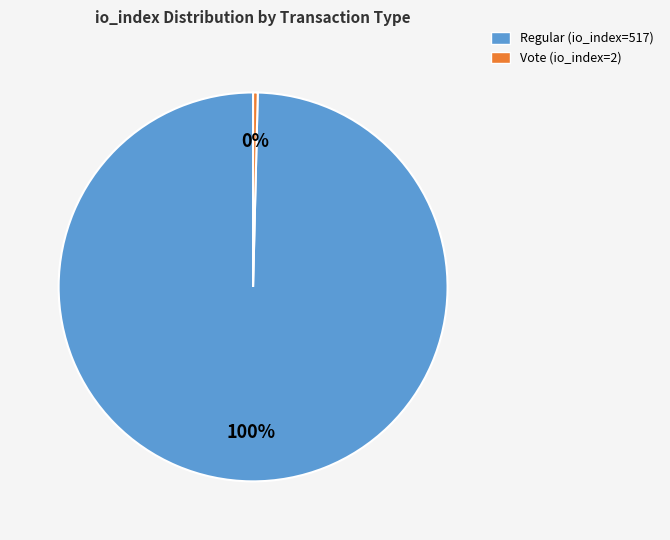

Is the sum of Vote (io_index=2) and Regular (io_index=517) greater than half?

Yes